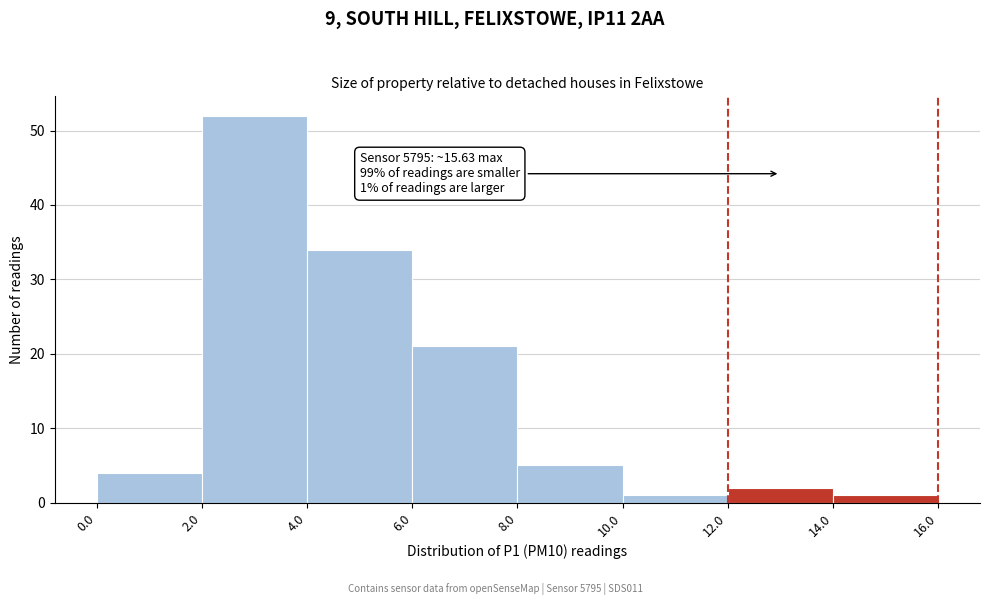

Which range on the x-axis has the tallest bar?

2.0 to 4.0